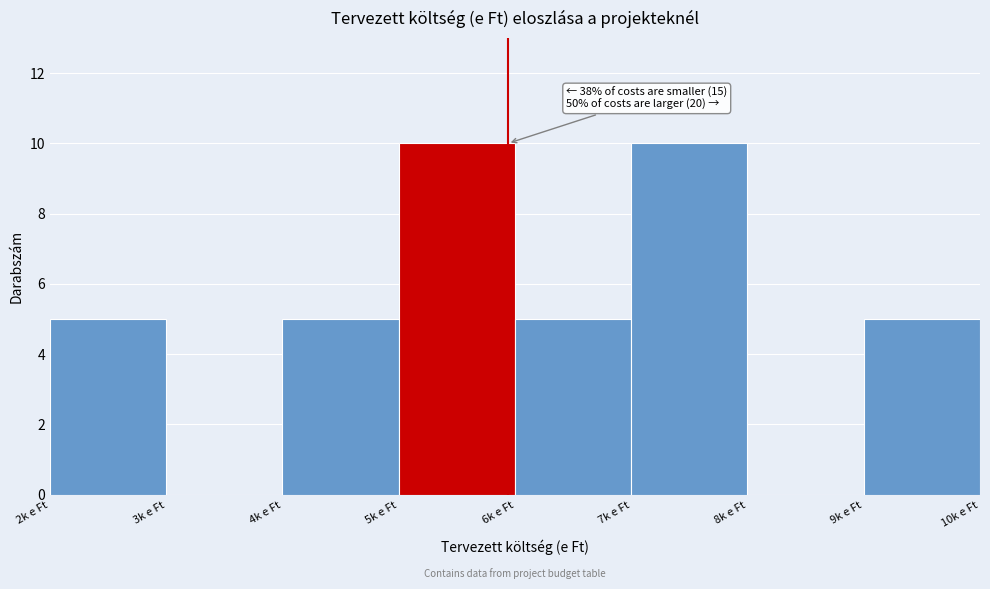

Reading left to right, transcribe all the data shown in this chart.

2k e Ft=5	3k e Ft=0	4k e Ft=5	5k e Ft=10	6k e Ft=5	7k e Ft=10	8k e Ft=0	9k e Ft=5